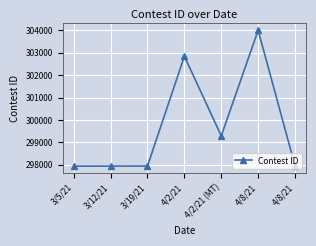

Is it true that the value at 3/5/21 is 128023?

False